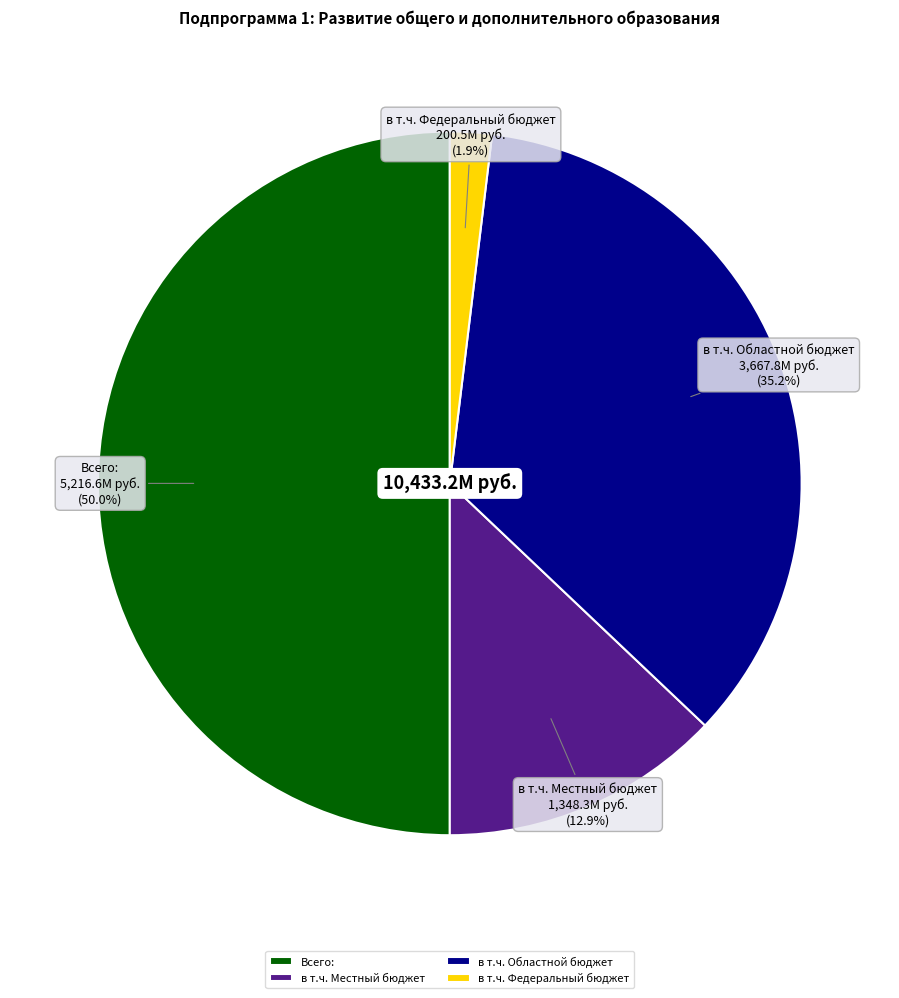

Which has a higher value, в т.ч. Областной бюджет or в т.ч. Федеральный бюджет?

в т.ч. Областной бюджет